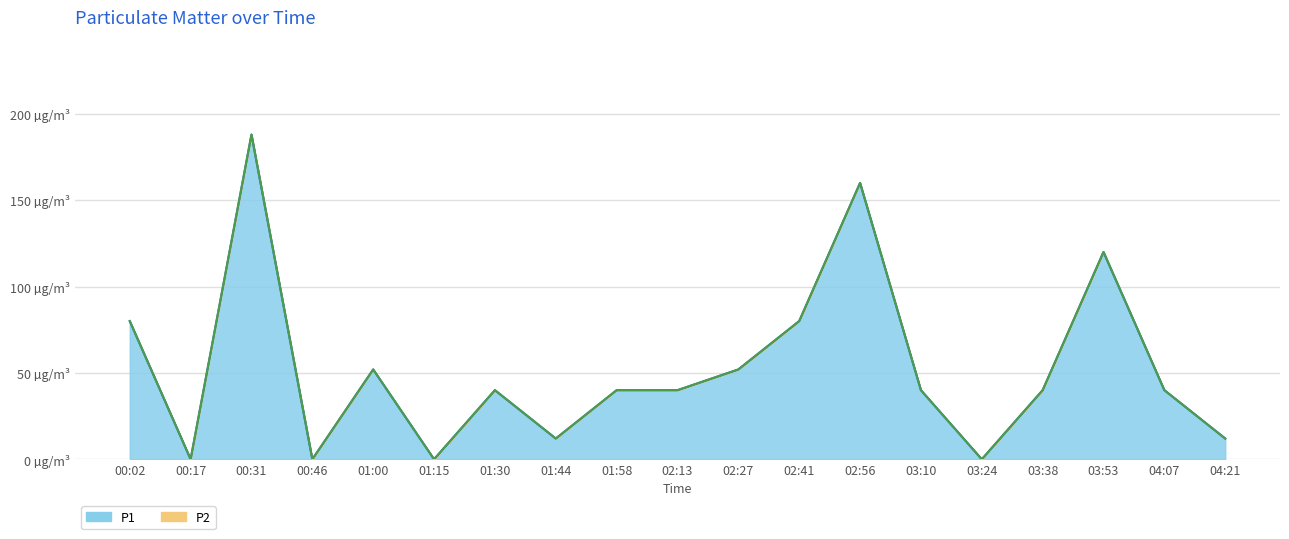

At which label is P2 closest to 94?

00:02